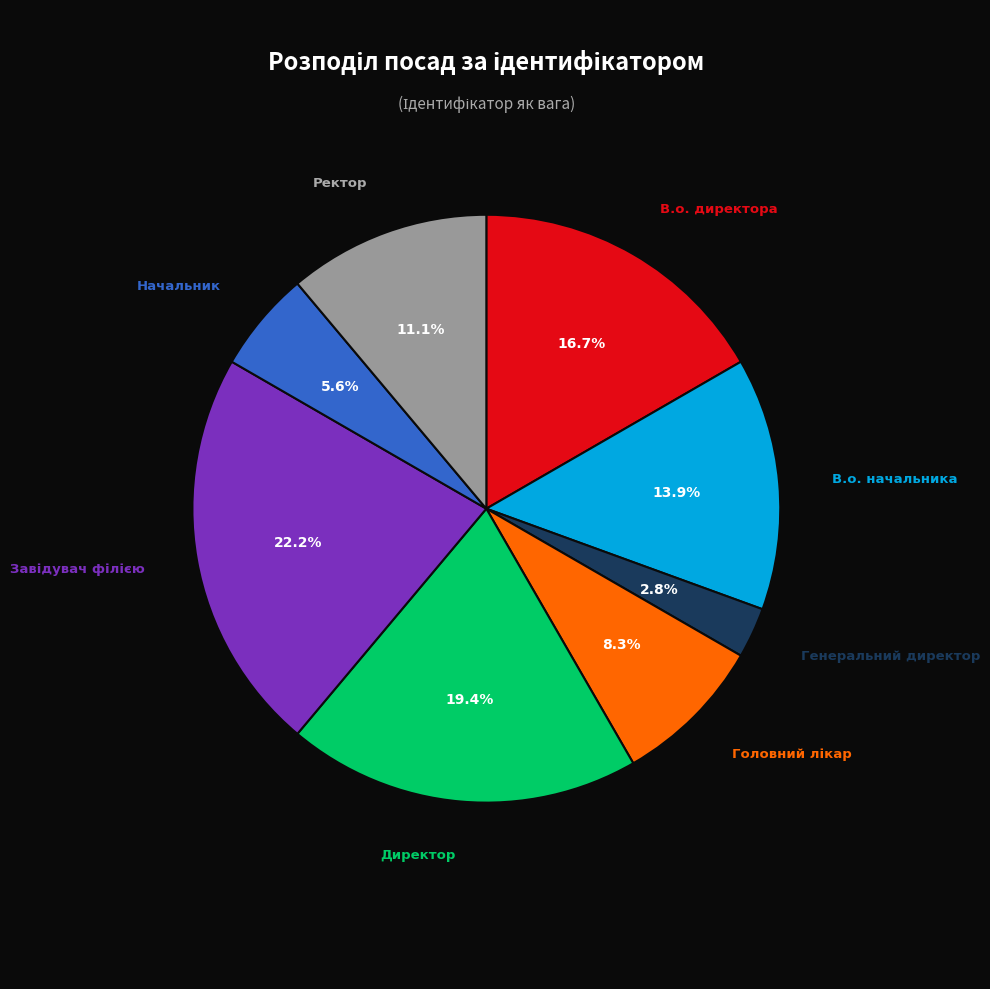

Does any single category account for the majority?

No